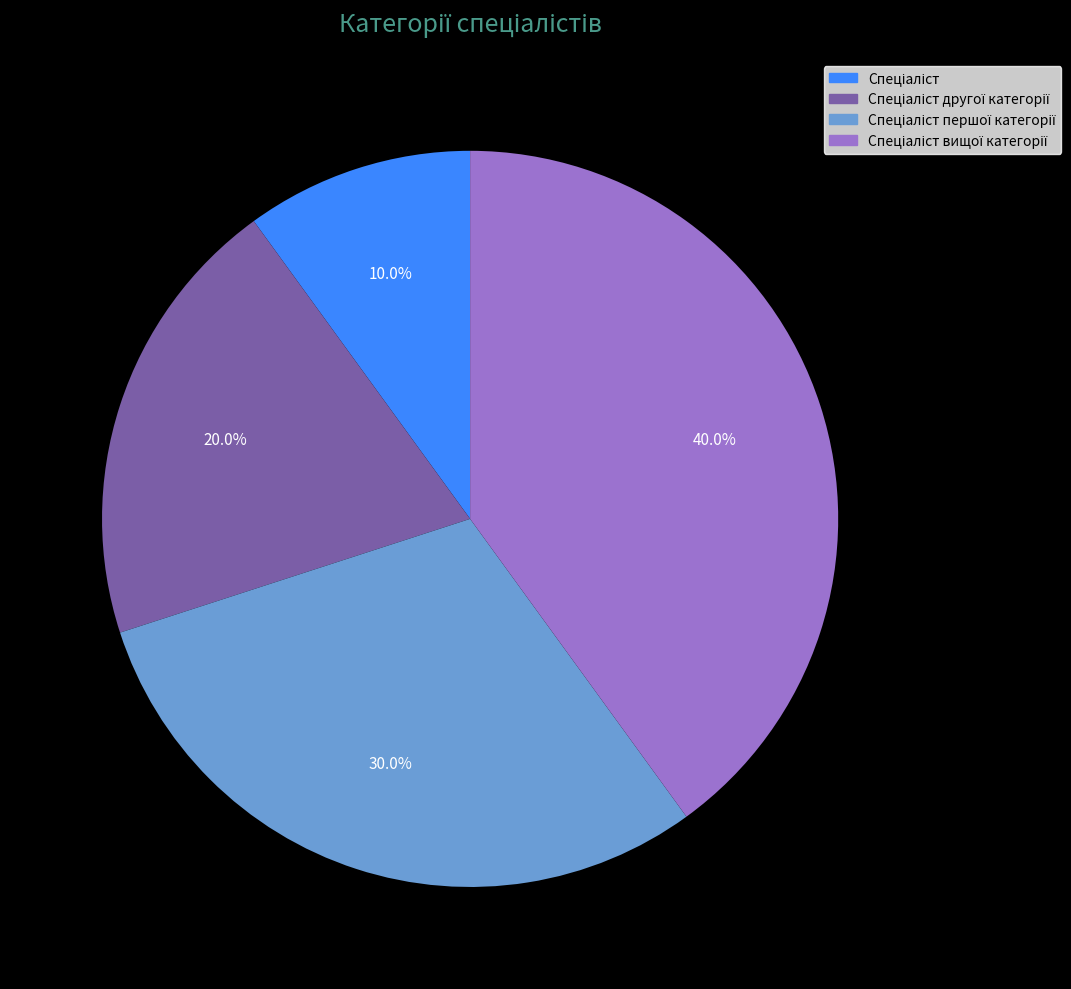

Is there any slice that represents more than half of the pie?

No